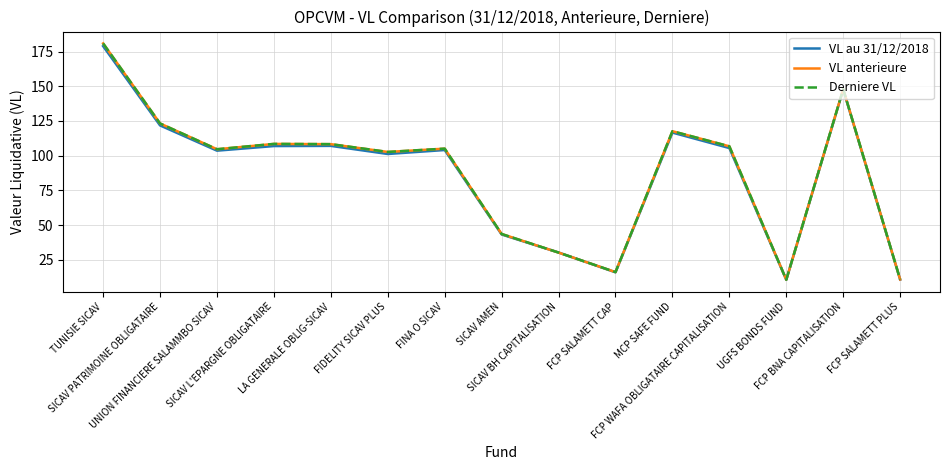

What is the highest value of the VL anterieure series?

180.9